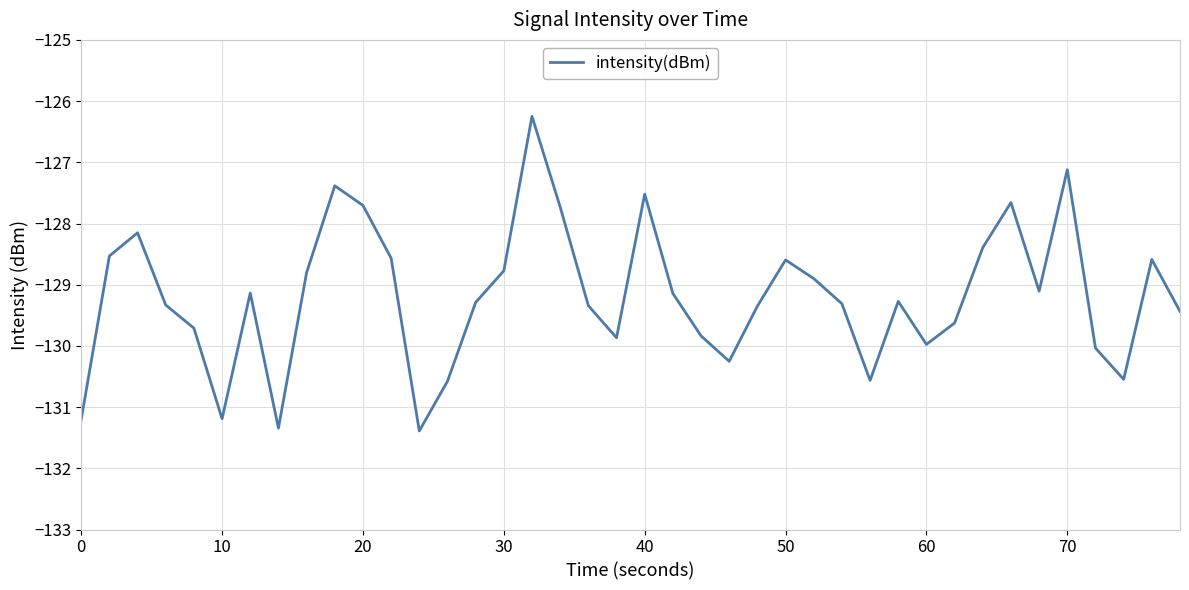

What is the difference between the second highest and second lowest values?

4.2